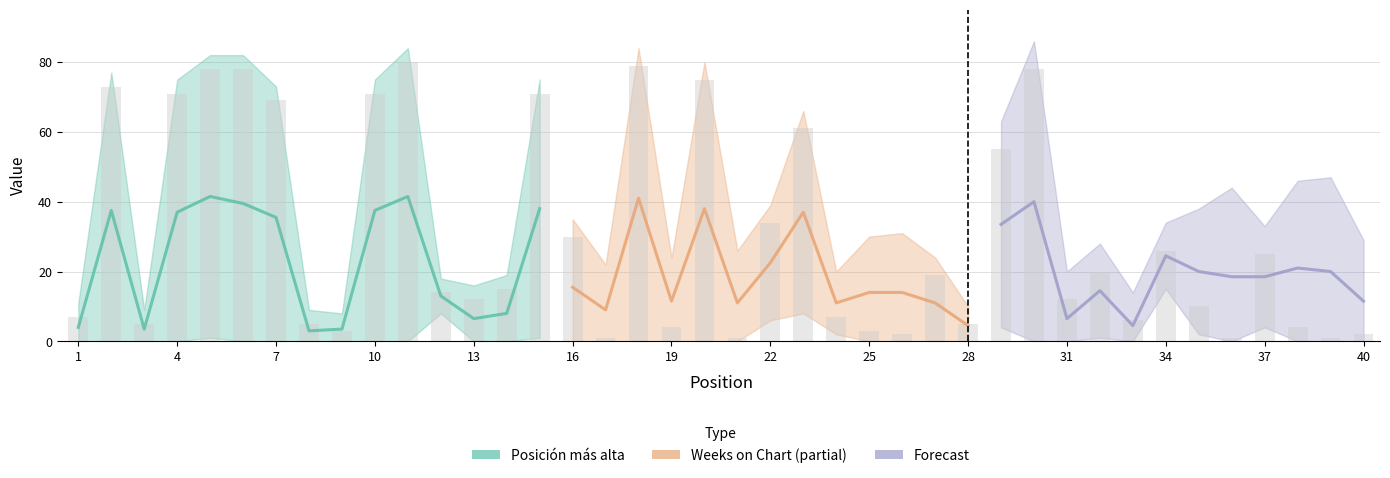

At which label is the value closest to 40?

22